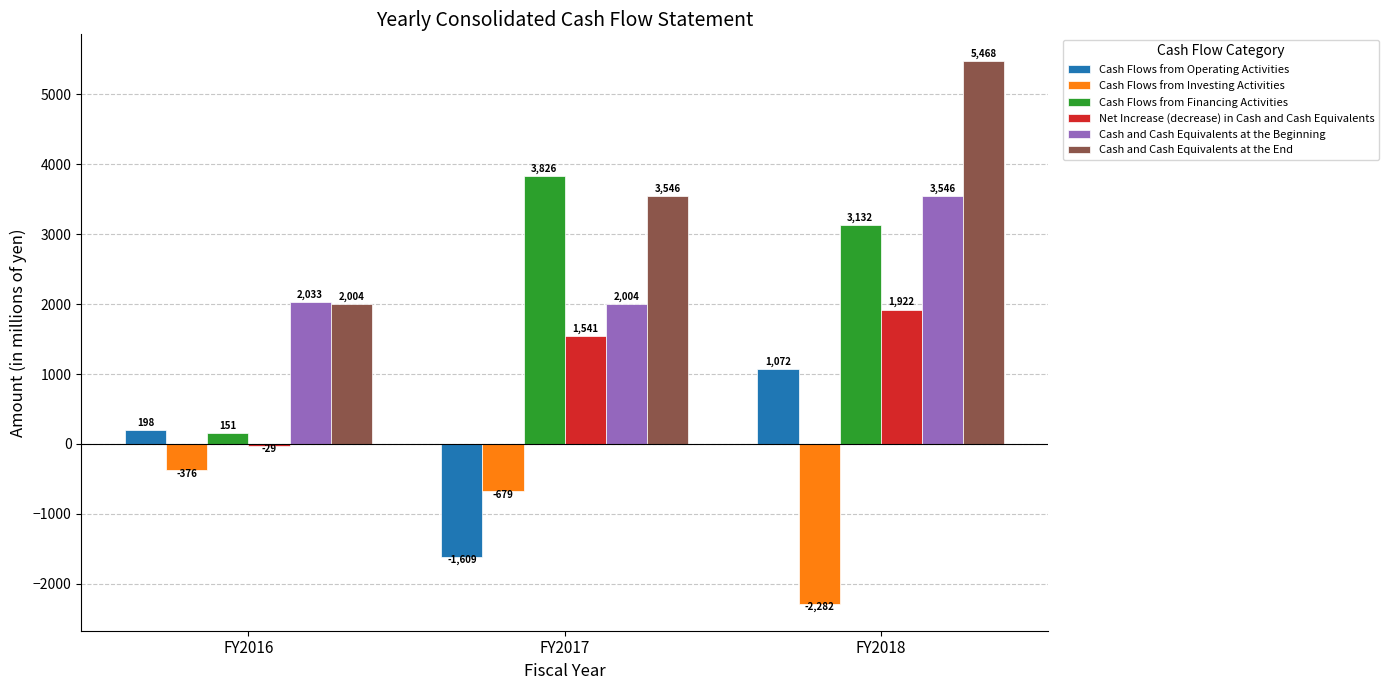

Reading left to right, list all the values displayed in this chart.

Cash Flows from Operating Activities: 198	-1609	1072
Cash Flows from Investing Activities: -376	-679	-2282
Cash Flows from Financing Activities: 151	3826	3132
Net Increase (decrease) in Cash and Cash Equivalents: -29	1541	1922
Cash and Cash Equivalents at the Beginning: 2033	2004	3546
Cash and Cash Equivalents at the End: 2004	3546	5468